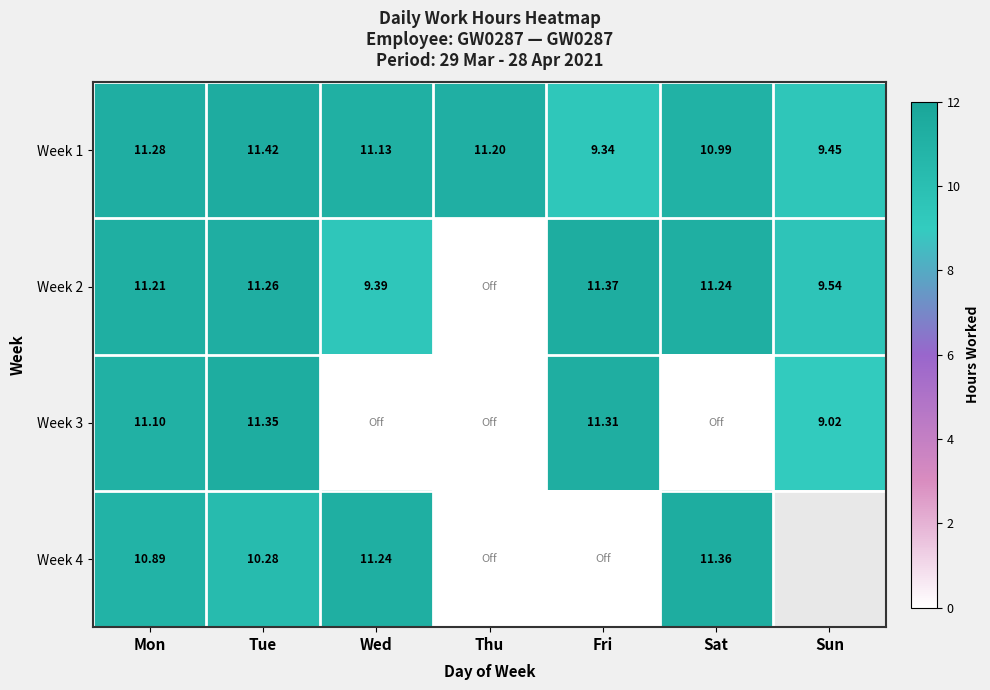

Is it true that Week 2 equals 9.5 at Sun?

True